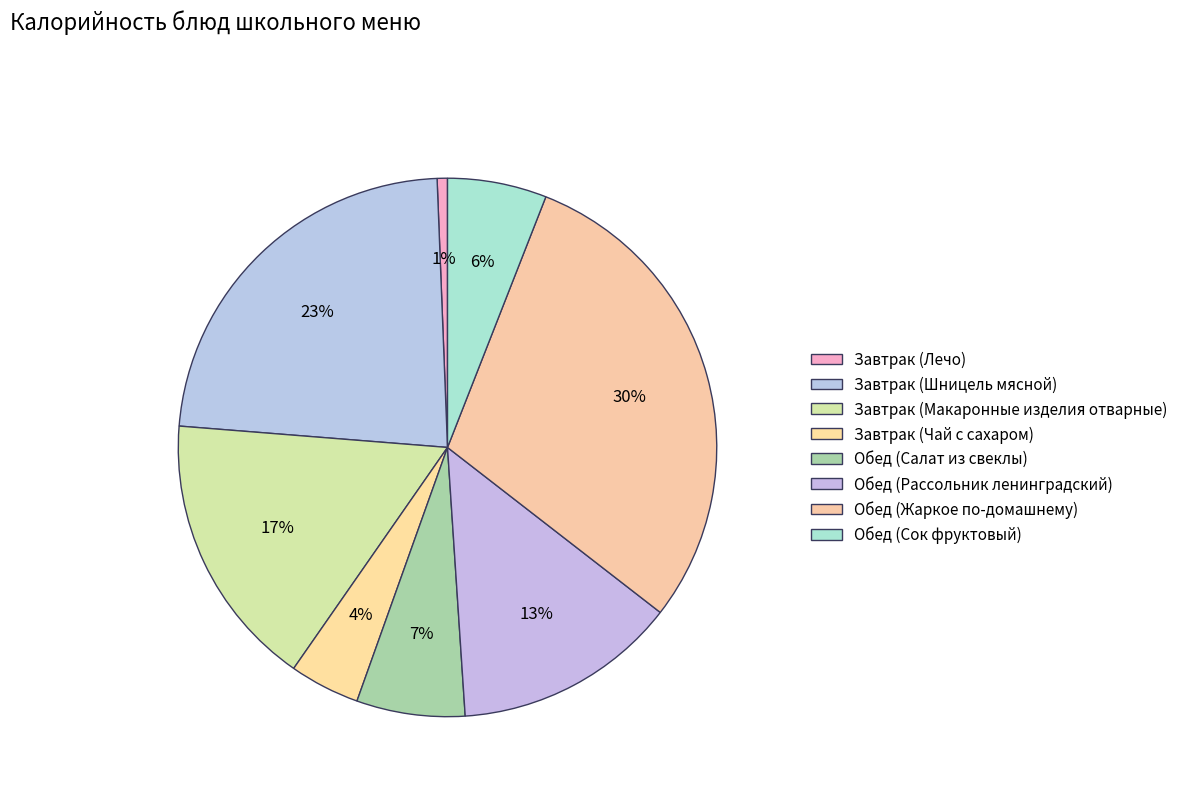

To the nearest percent, what is the combined percentage of Завтрак (Чай с сахаром) and Завтрак (Макаронные изделия отварные)?

21%